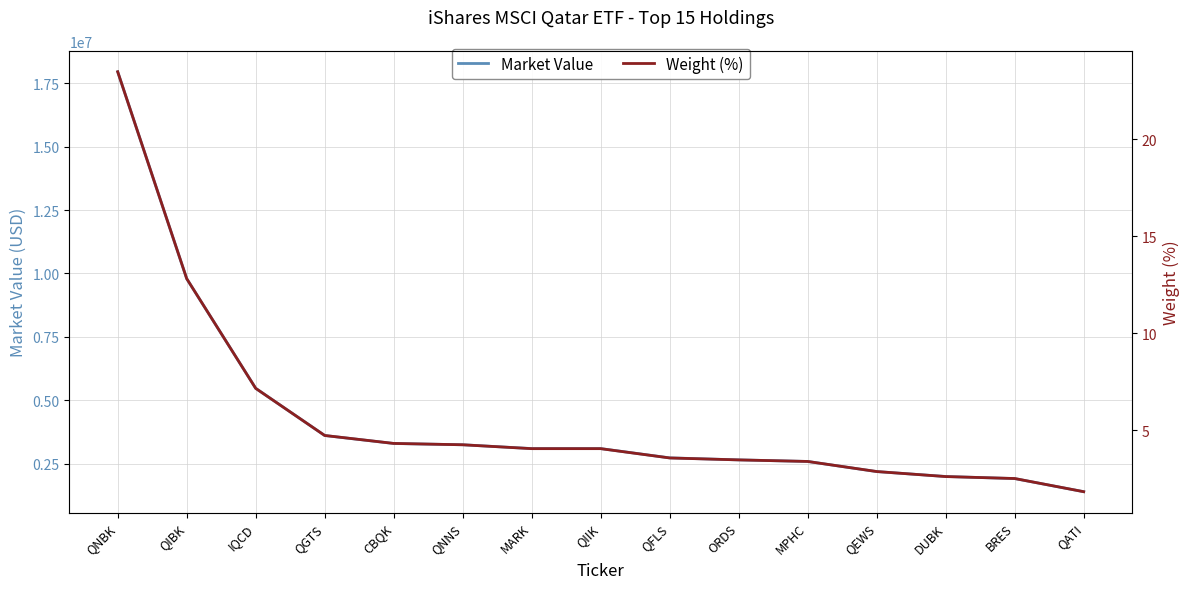

Is it true that Weight (%) equals 7.7 at CBQK?

False